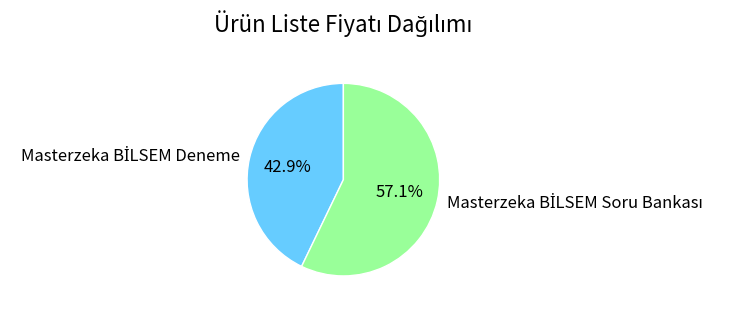

Is there a majority slice in this chart?

Yes